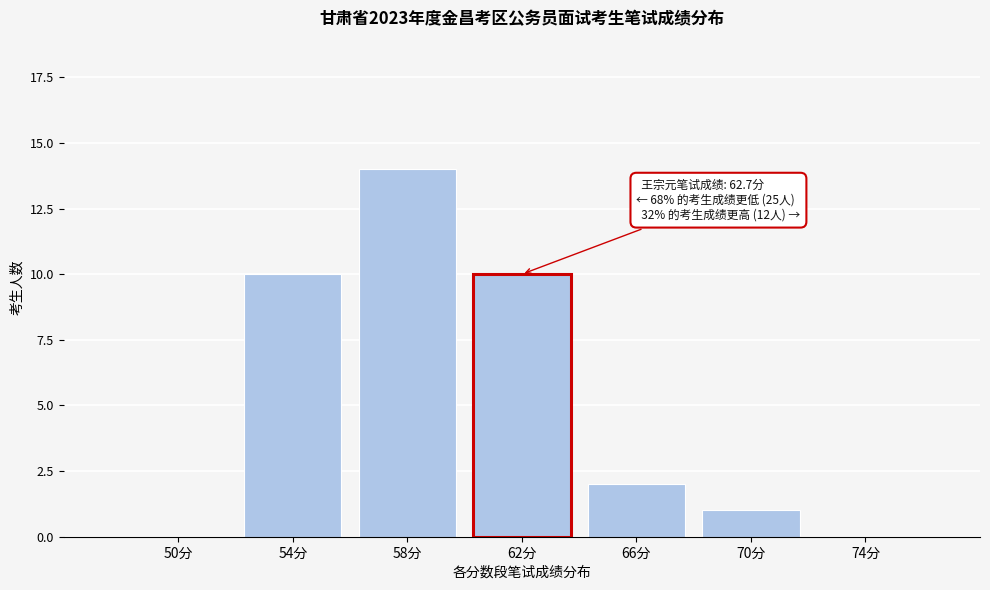

Reading right to left, list all the values displayed in this chart.

74分=0	70分=1	66分=2	62分=10	58分=14	54分=10	50分=0